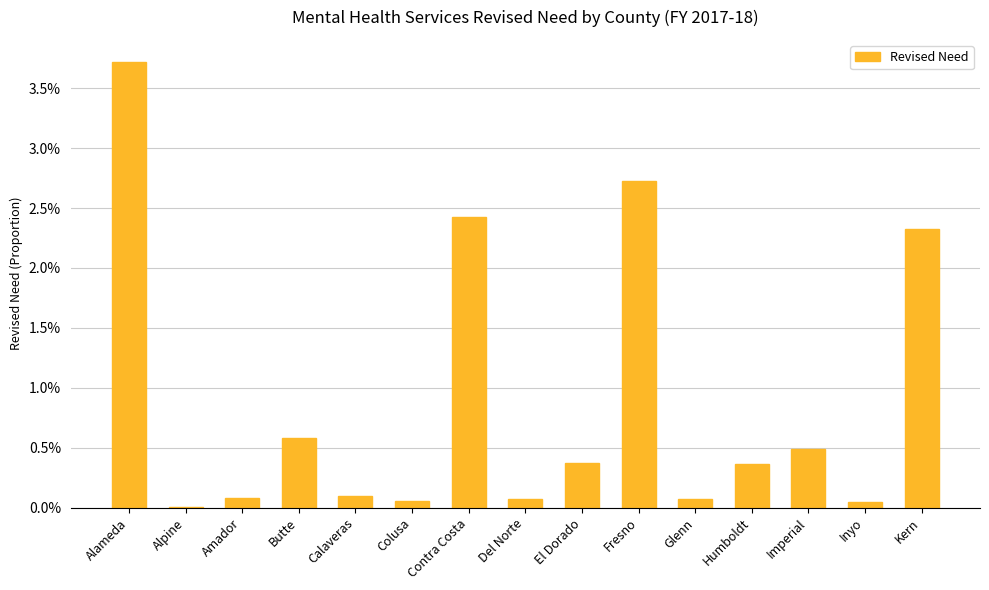

Which label corresponds to the smallest value in the chart?

Alpine